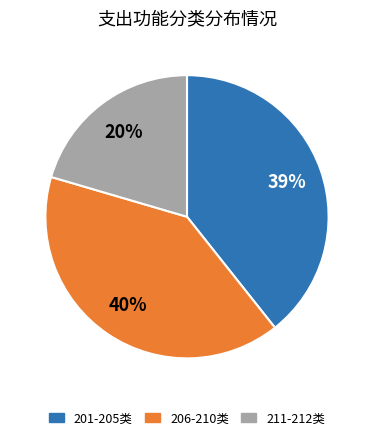

Approximately how many times larger is the value at 211-212类 compared to 206-210类?

0.5